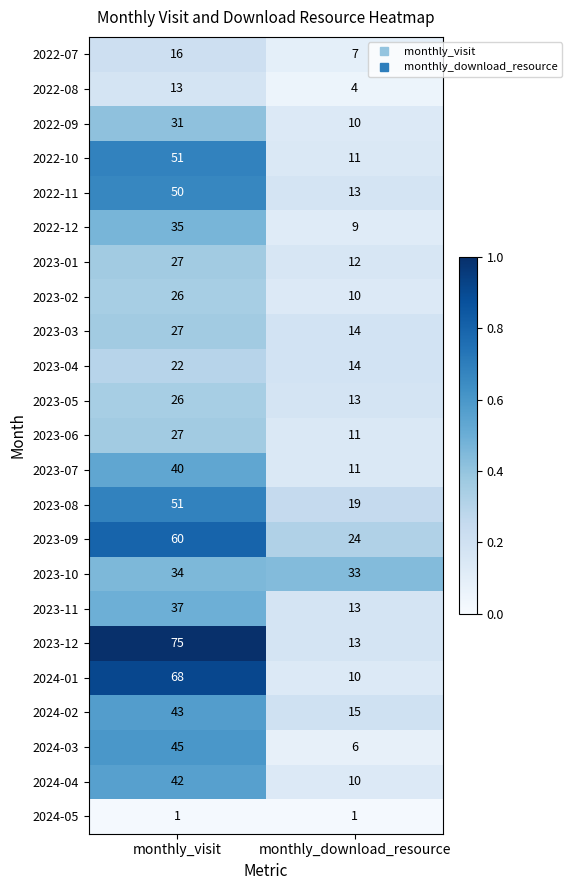

Count the number of categories in the chart.

2